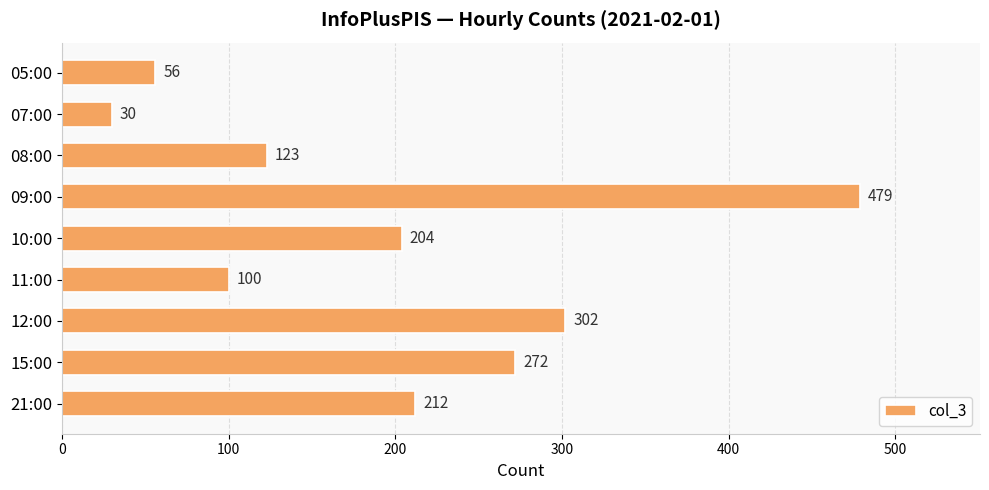

What position from the top is 11:00?

6